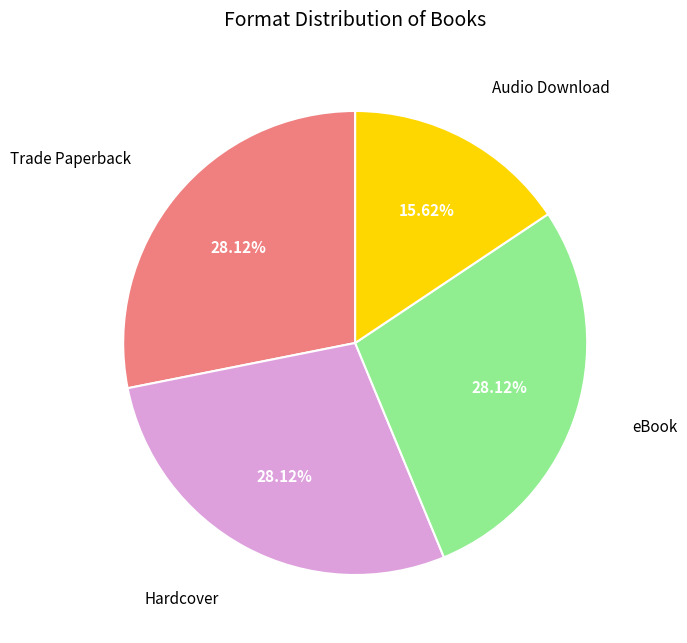

Does any single category account for the majority?

No